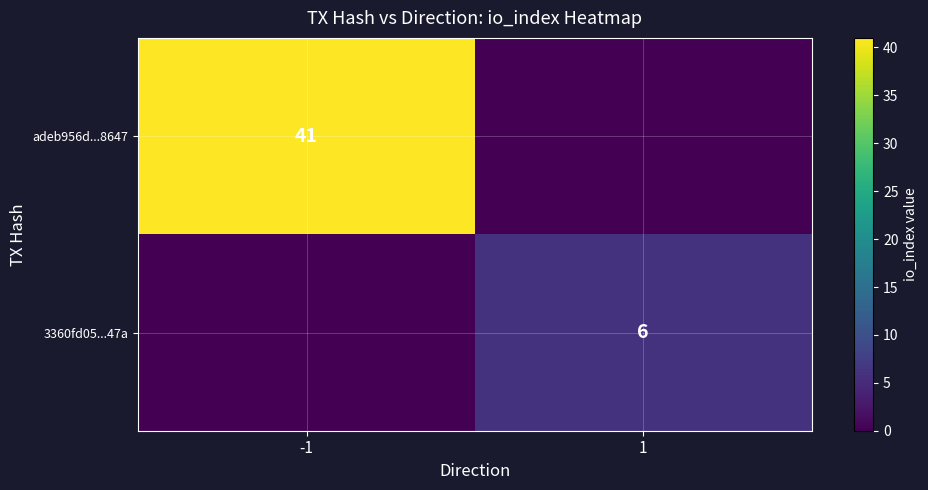

The value of adeb956d...8647 at -1 is 41. True or false?

True